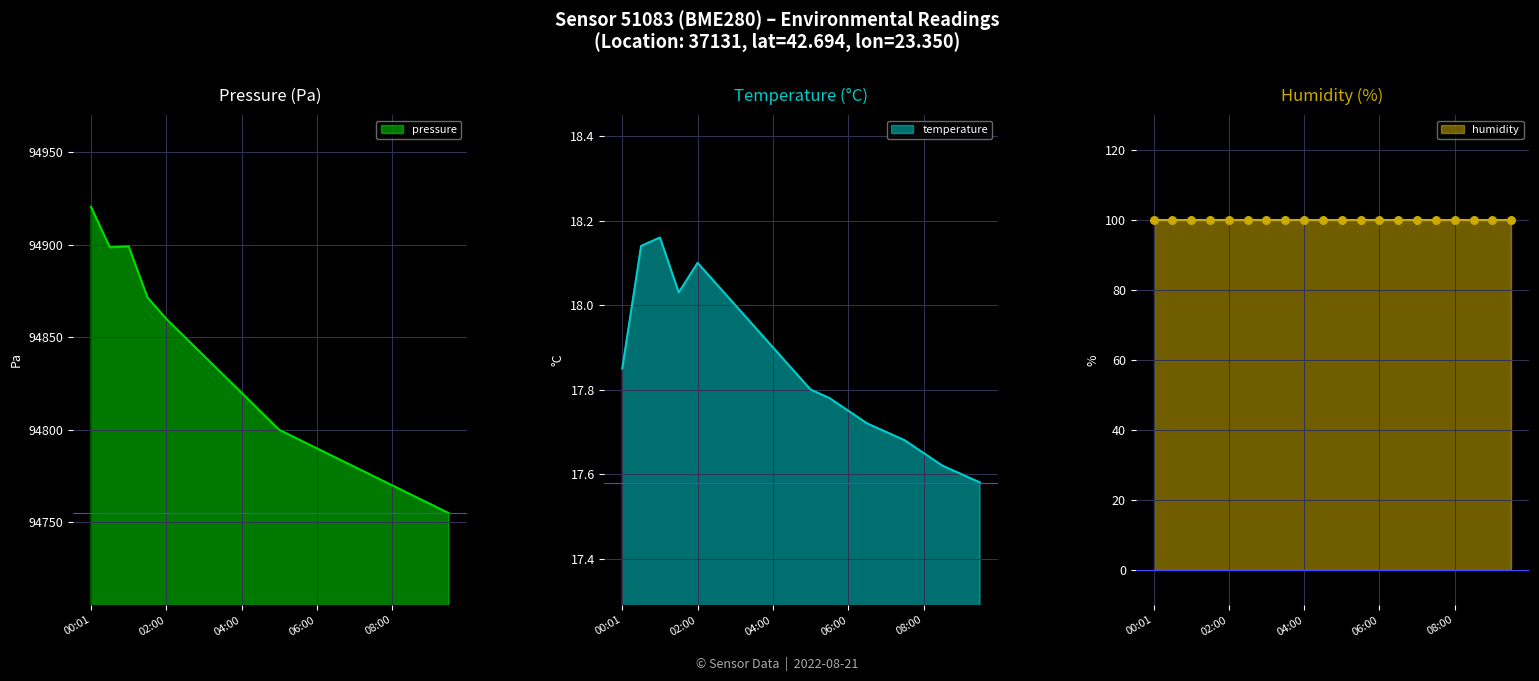

At how many categories does at least one series exceed 50119?

20